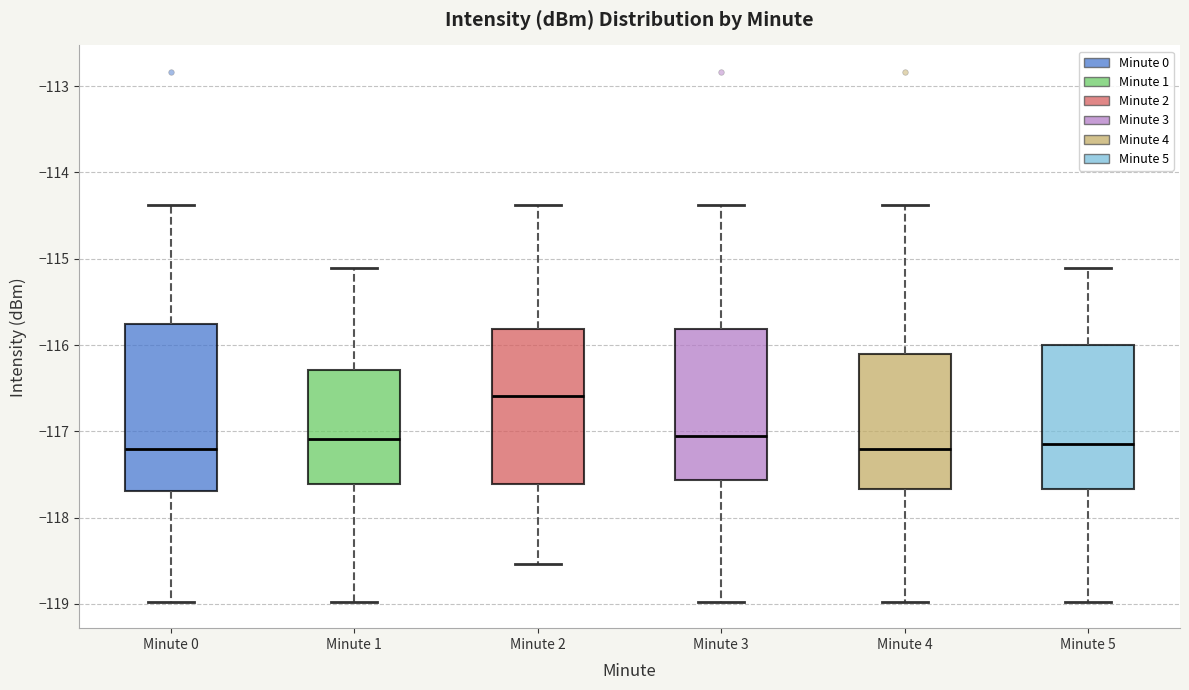

Where does the upper whisker of the box for Minute 5 end on the y-axis? The values are not printed on the chart, so give them approximately, as read against the axis.

-115.1